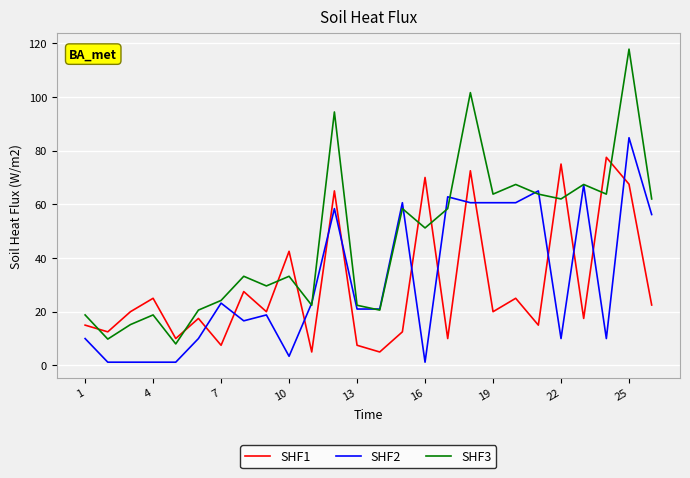

Which series has the largest range (max minus min)?

SHF3